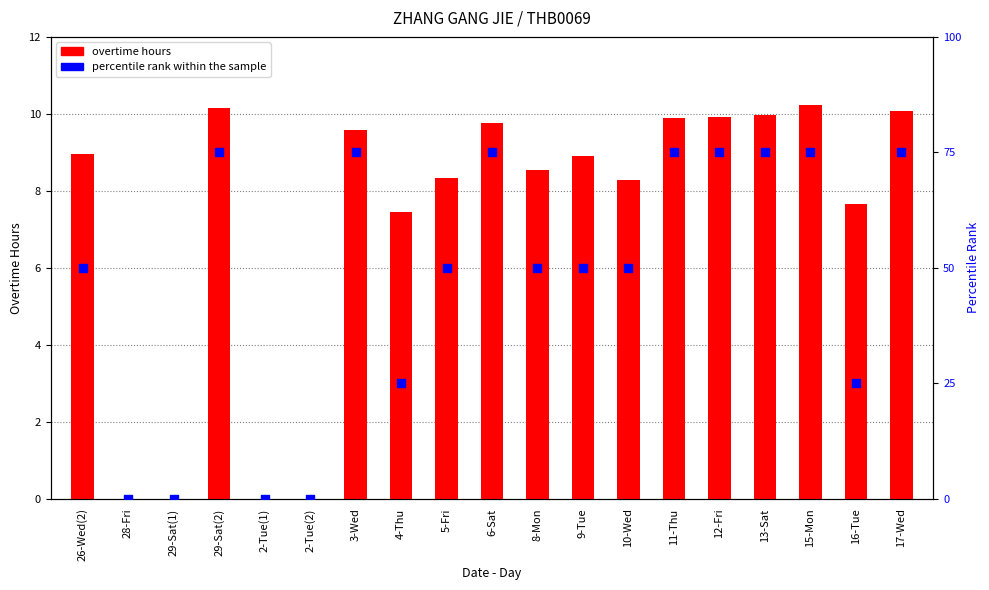

Which series reaches the minimum Y coordinate?

overtime hours